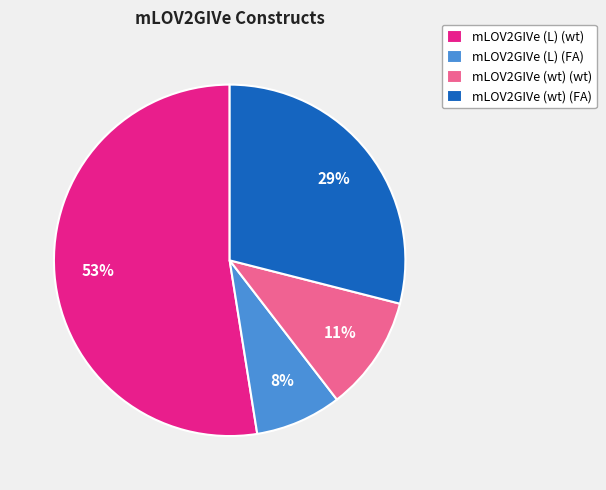

Which category accounts for the majority?

mLOV2GIVe (L) (wt)